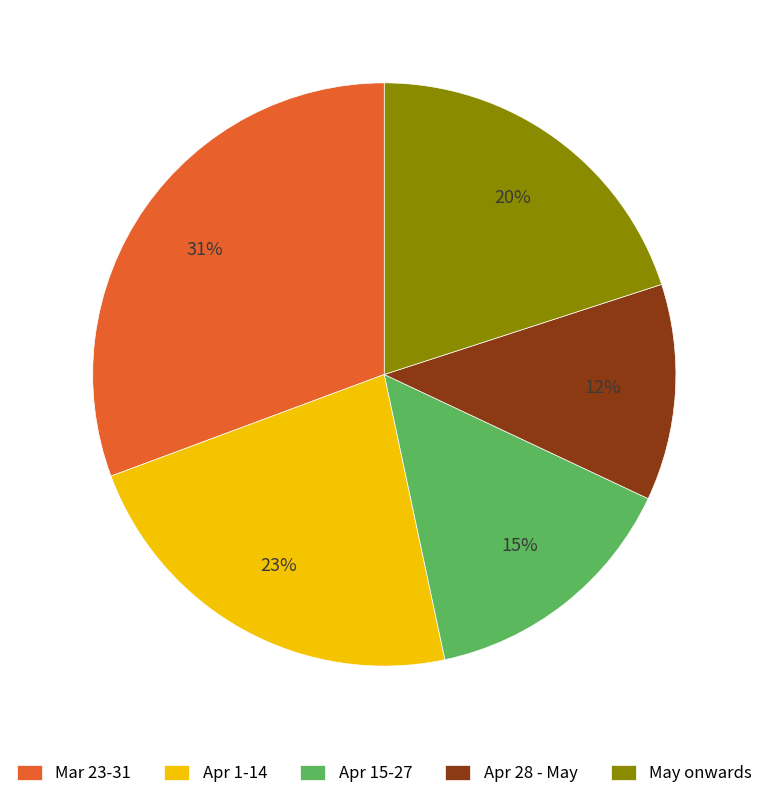

Do May onwards and Mar 23-31 together represent more than half of the pie?

Yes